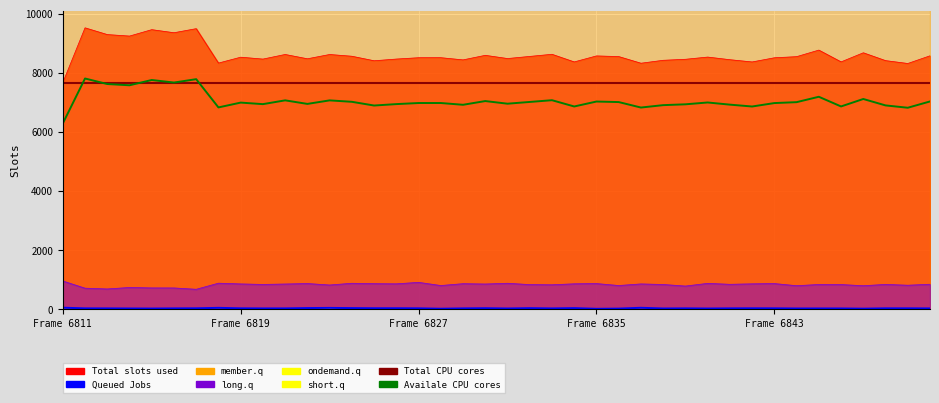

Which series changed the most between 6814 and 6837?

Total slots used